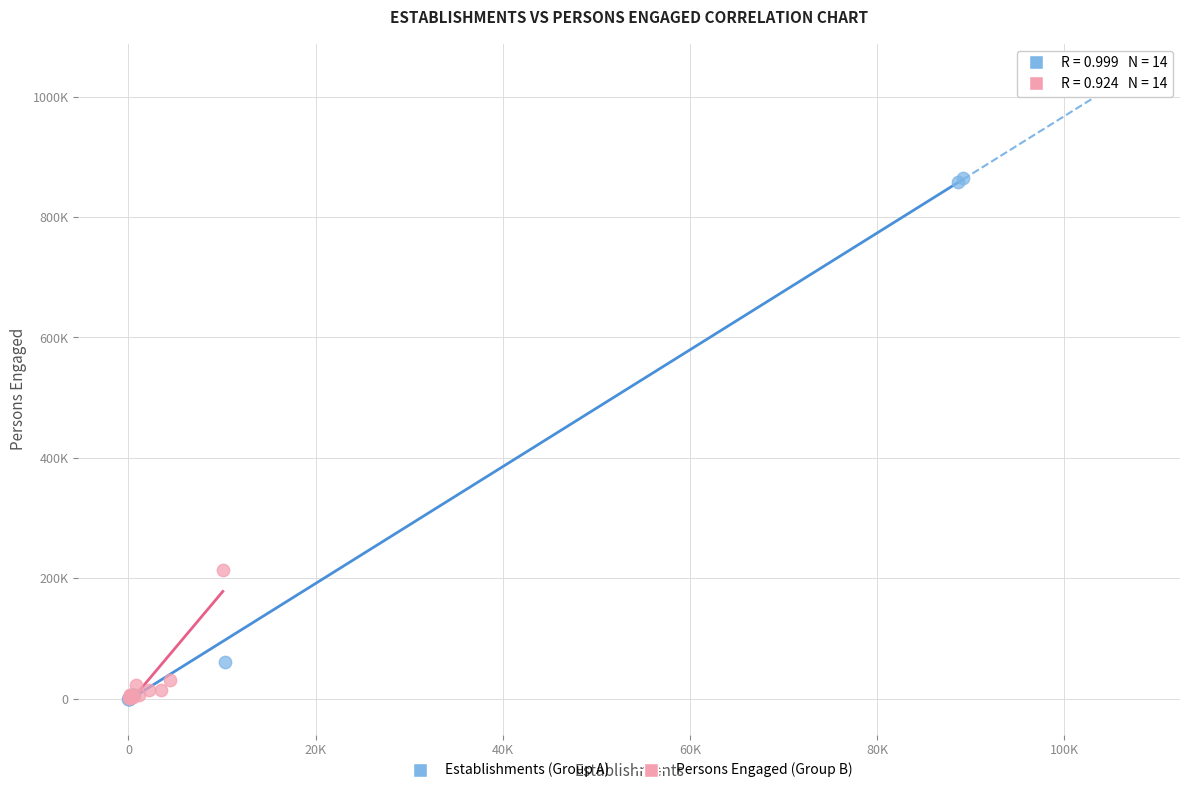

Which series contains the highest Y value?

Establishments (Group A)